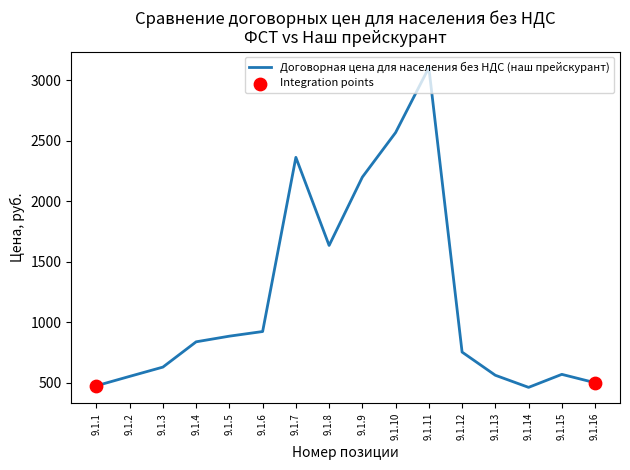

What is the change in value from 9.1.9 to 9.1.10?

+368.3